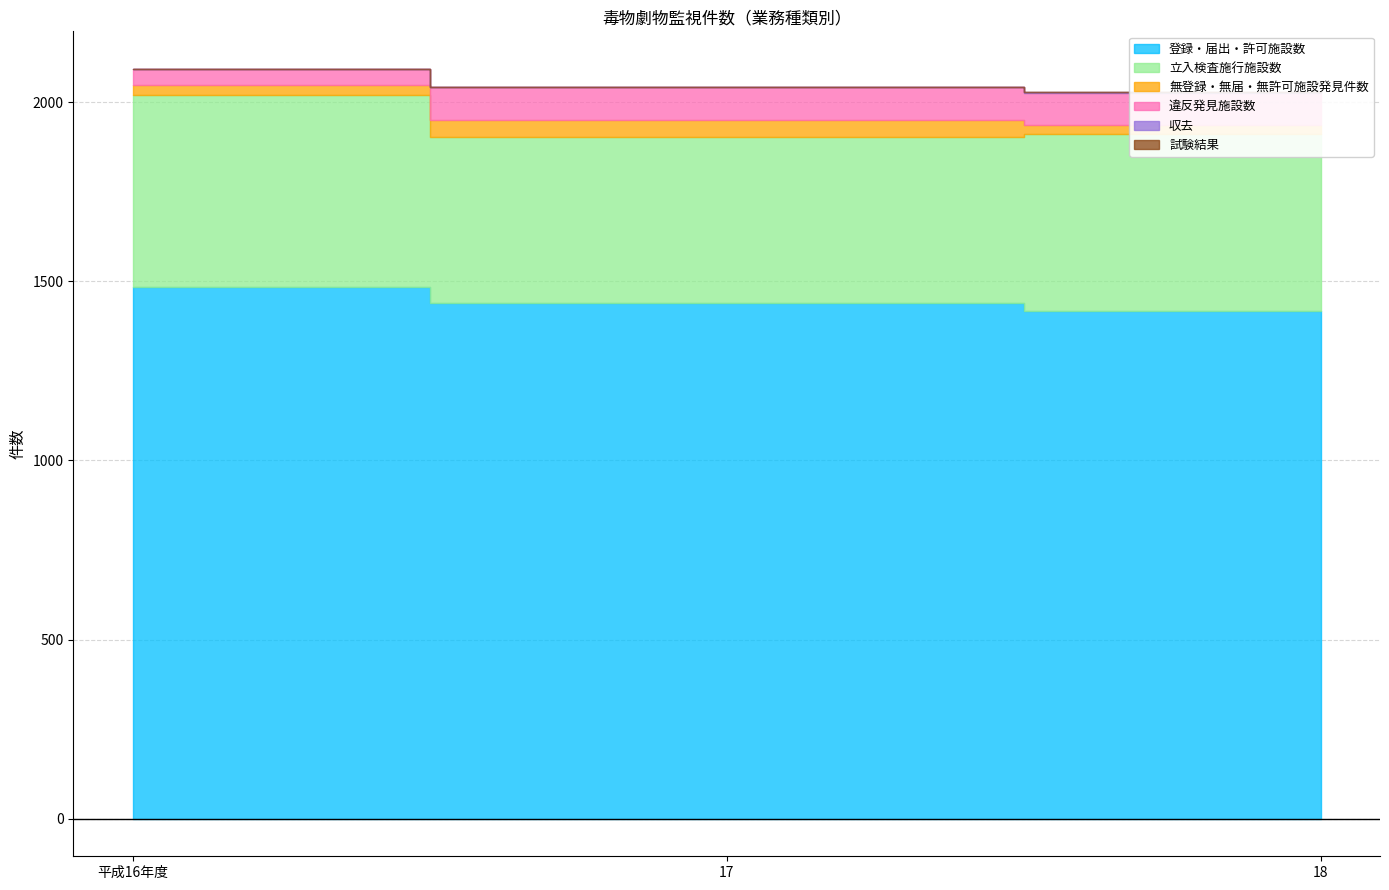

What are all the series names shown in the legend?

登録・届出・許可施設数, 立入検査施行施設数, 無登録・無届・無許可施設発見件数, 違反発見施設数, 収去, 試験結果